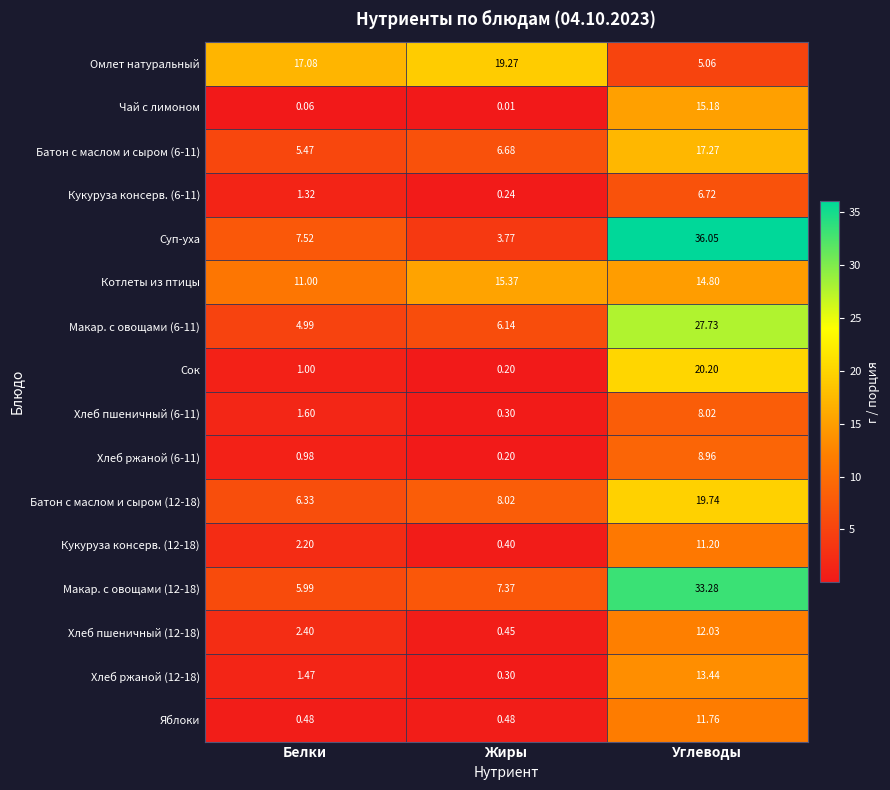

Which series has the largest total across all categories?

Суп-уха